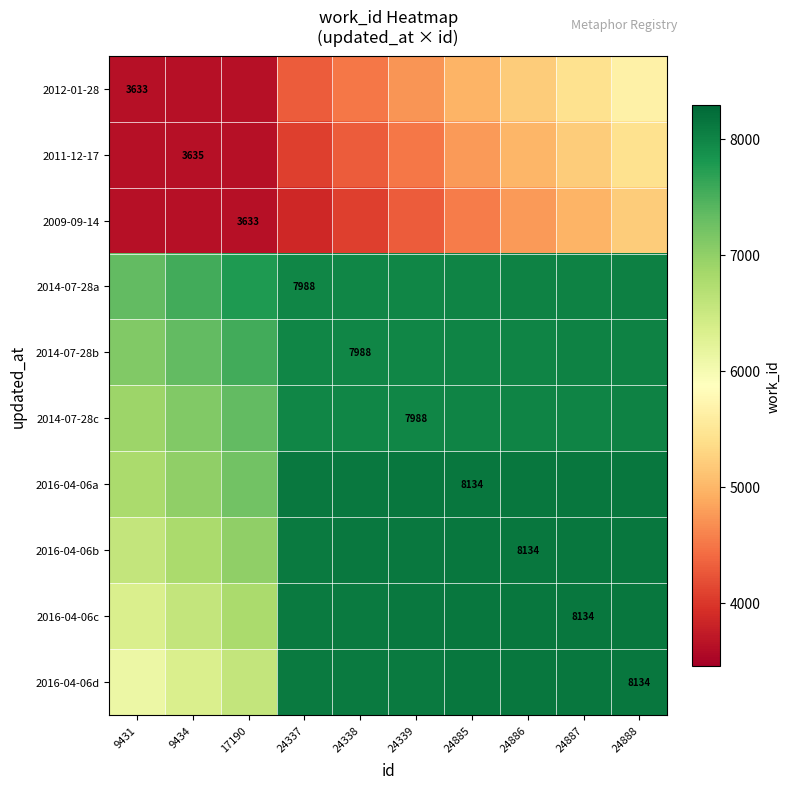

At which label is 2012-01-28 closest to 4645?

24339